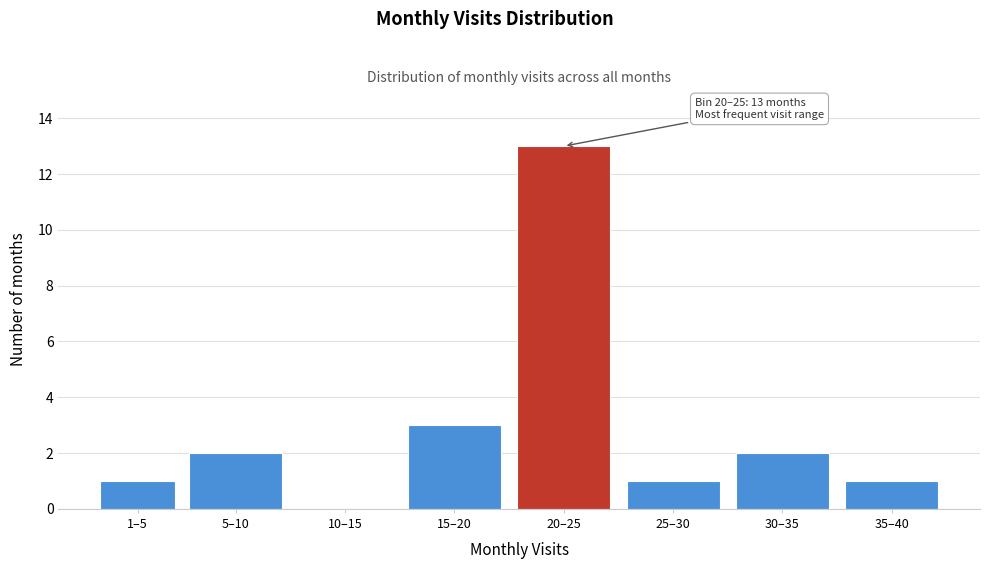

Reading left to right, what are all the values shown in this chart?

1–5=1	5–10=2	10–15=0	15–20=3	20–25=13	25–30=1	30–35=2	35–40=1